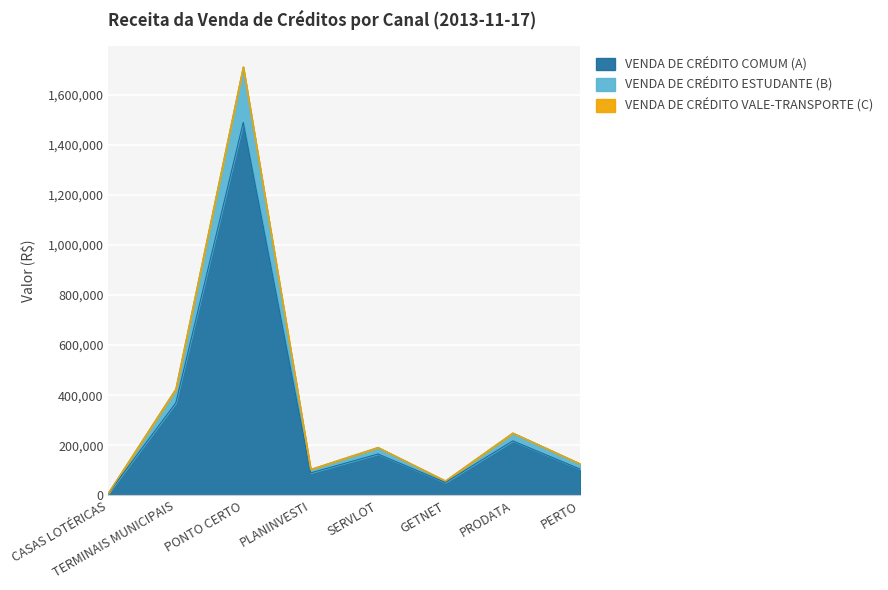

The VENDA DE CRÉDITO COMUM (A) series shows 369496.5 at TERMINAIS MUNICIPAIS. True or false?

True